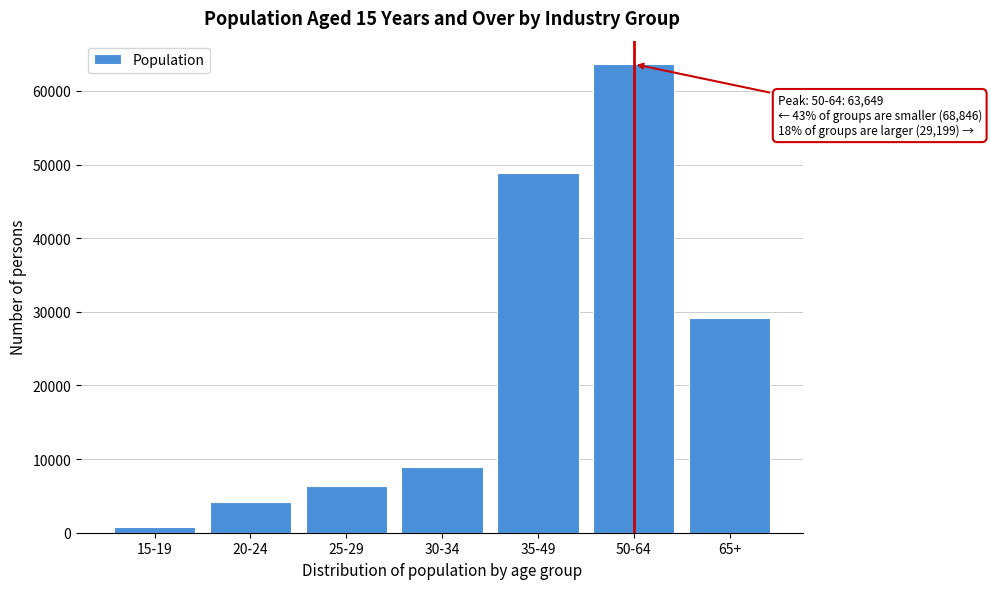

Reading left to right, transcribe all the data shown in this chart.

748	4143	6298	8861	48796	63649	29199